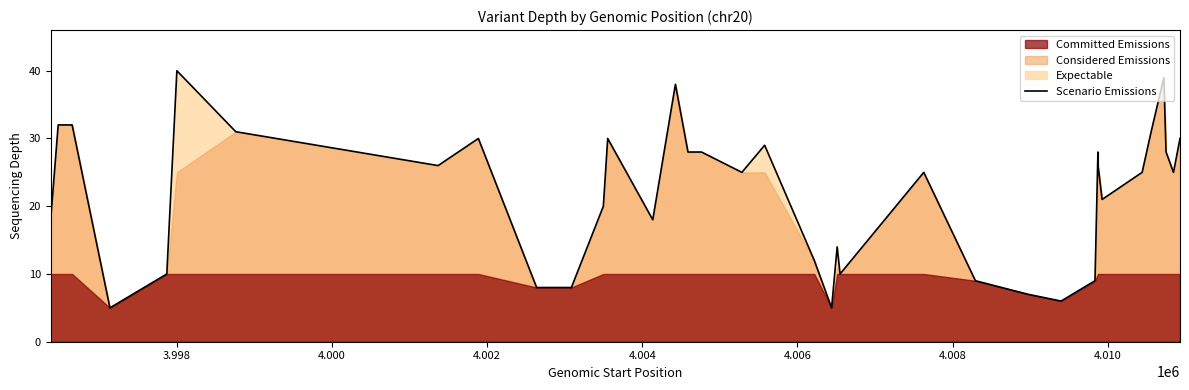

What is the minimum value shown in the chart?

5